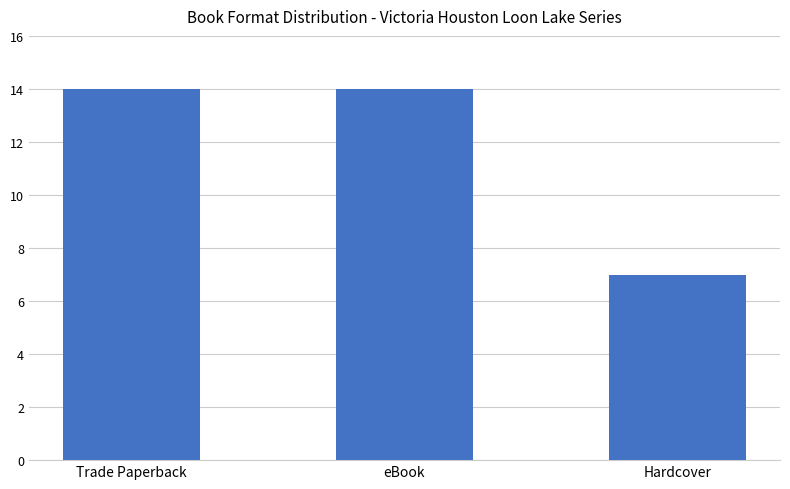

What is the sum of all values?

35